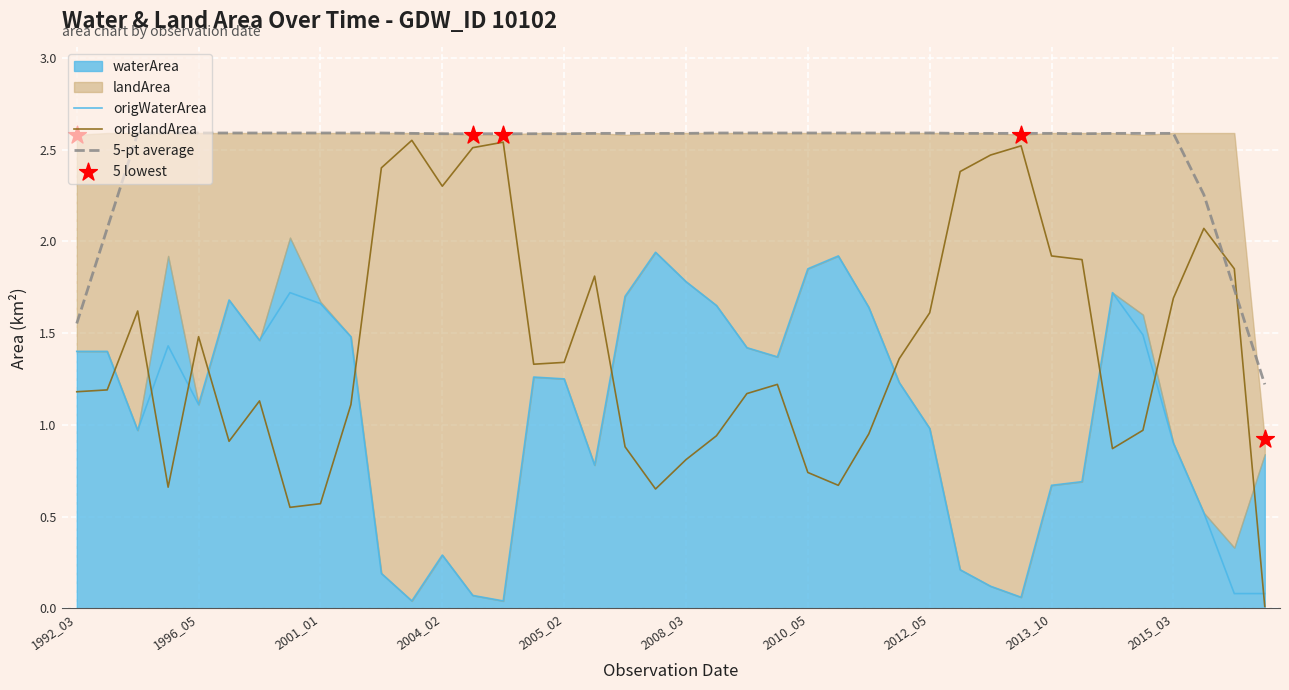

What is the total value across all series at 29?

2.6